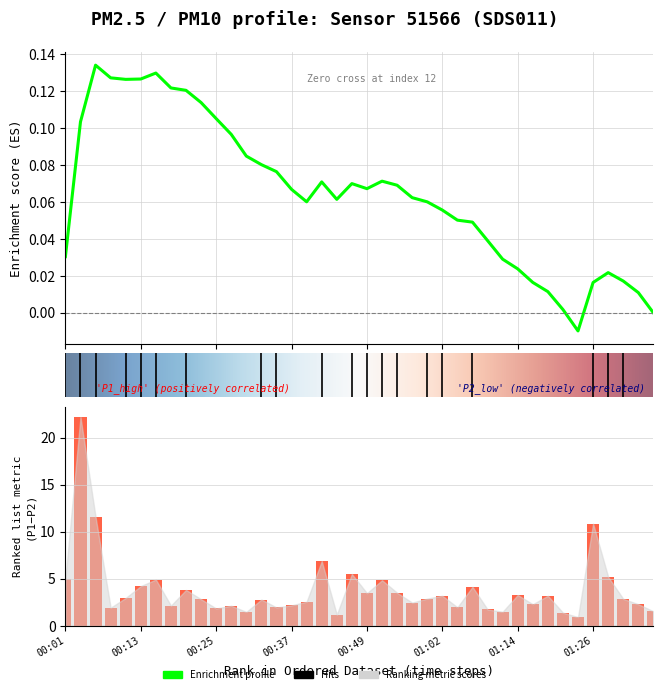

List the labels in order of value, largest first.

00:03, 00:06, 01:26, 00:42, 00:47, 01:29, 00:01, 00:15, 00:52, 00:13, 01:07, 00:20, 00:54, 00:49, 01:14, 01:19, 01:02, 00:11, 00:59, 01:31, 00:23, 00:32, 00:40, 00:57, 01:16, 01:34, 00:37, 00:18, 00:28, 01:04, 00:35, 00:08, 00:25, 01:09, 01:36, 01:11, 00:30, 01:21, 00:45, 01:24